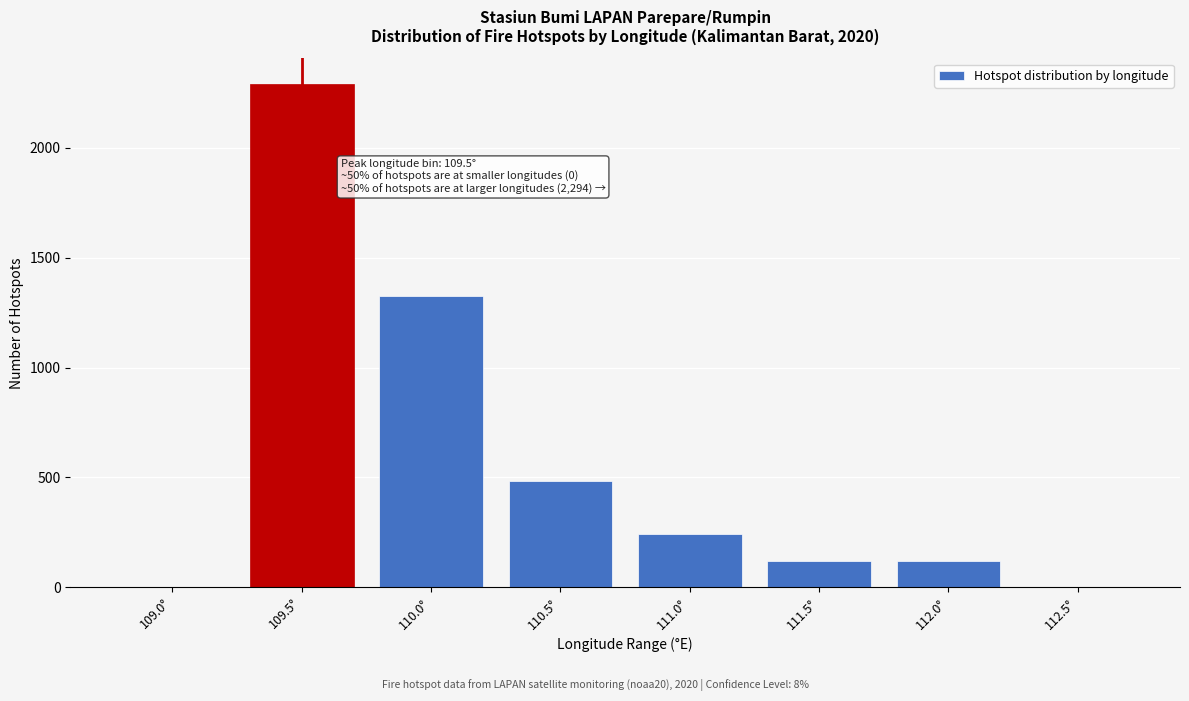

Reading left to right, what are all the values shown in this chart?

109.0°=0	109.5°=2293	110.0°=1328	110.5°=483	111.0°=241	111.5°=121	112.0°=121	112.5°=0